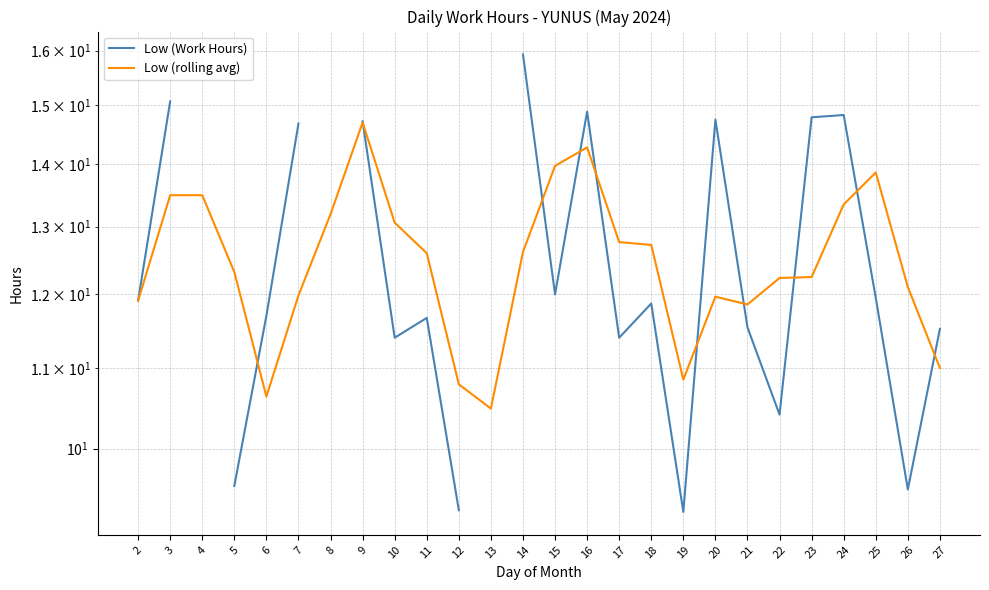

What is the total value across all series at 7?

26.7